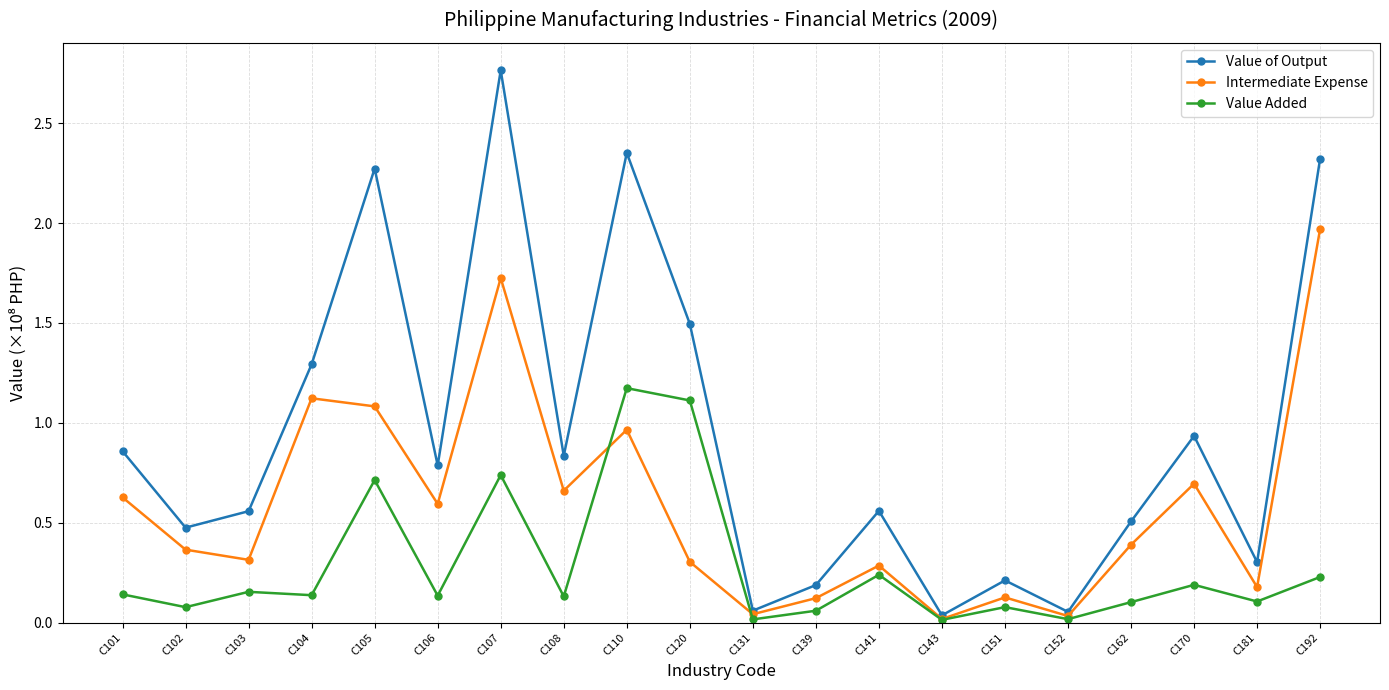

Rank the series at C104 from lowest to highest value.

Value Added, Intermediate Expense, Value of Output